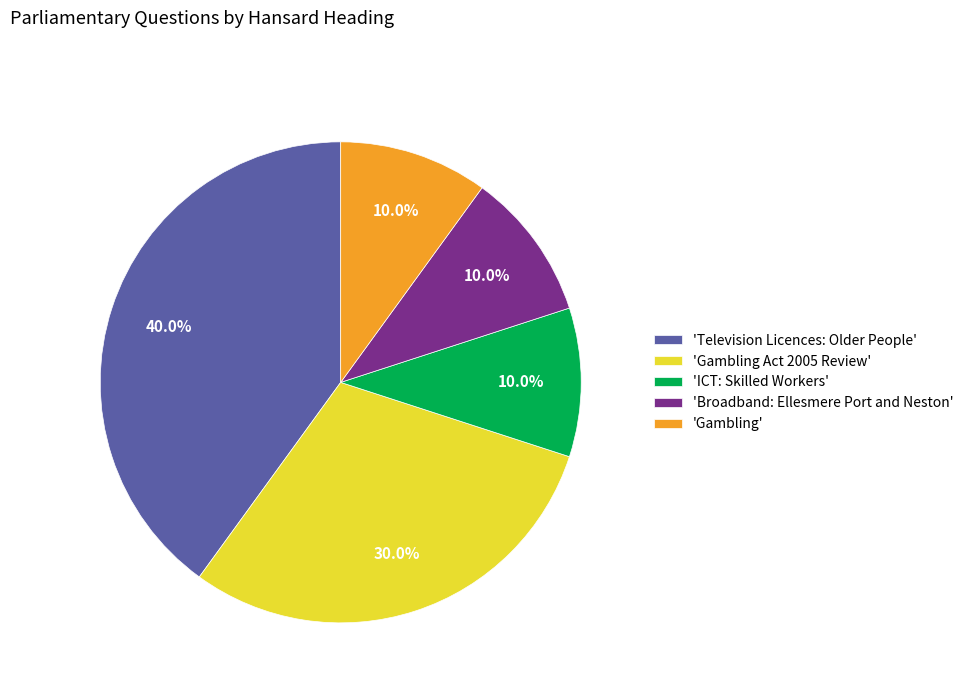

Is there a majority slice in this chart?

No